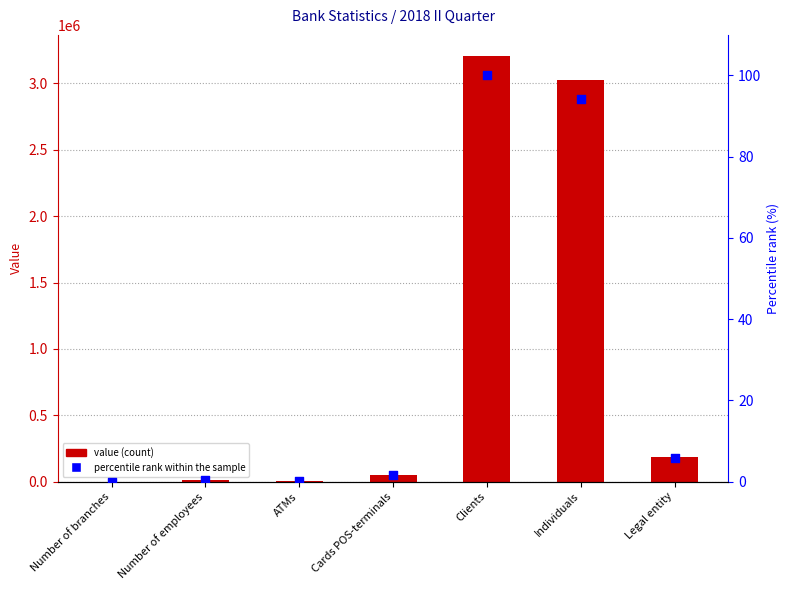

What are all the series names shown in the legend?

value, percentile rank within the sample